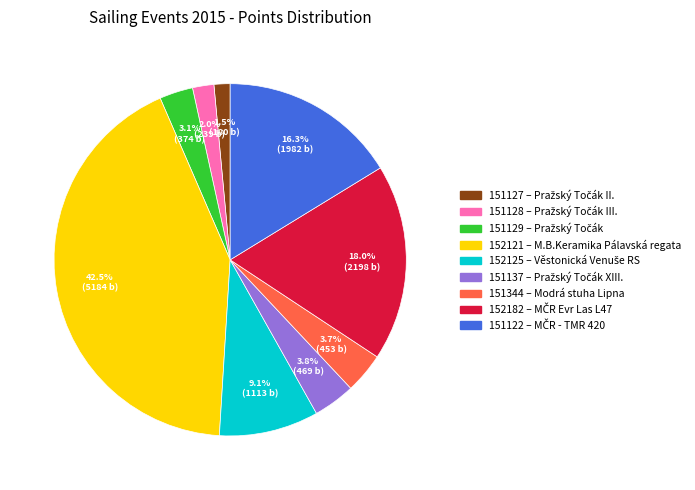

Does 151129 represent more than half of the total?

No